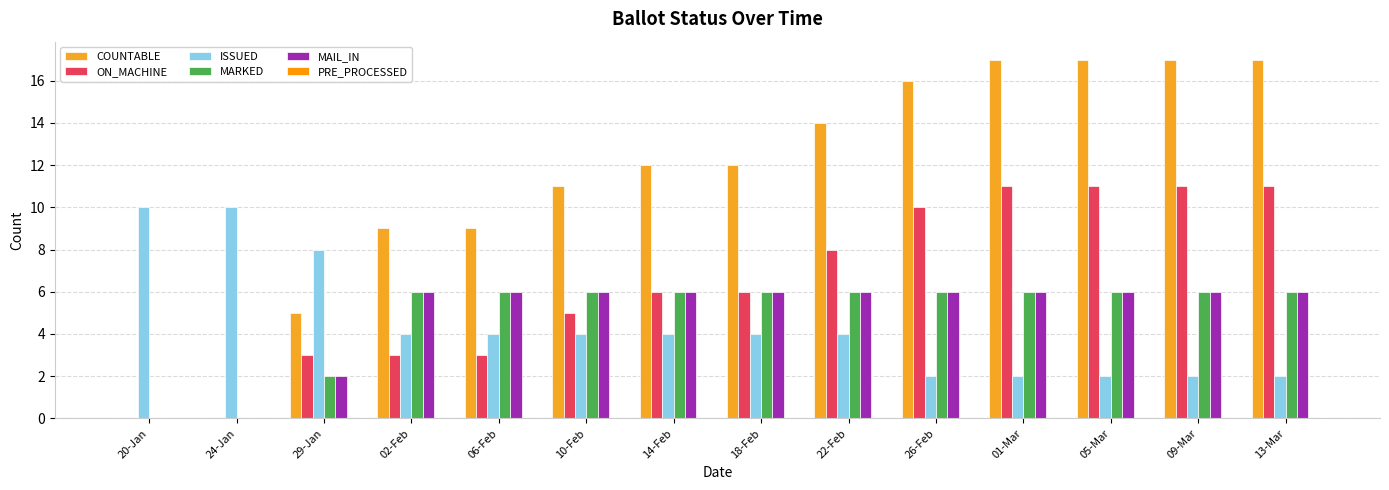

List the series in order of their peak value, lowest first.

PRE_PROCESSED, MARKED, MAIL_IN, ISSUED, ON_MACHINE, COUNTABLE